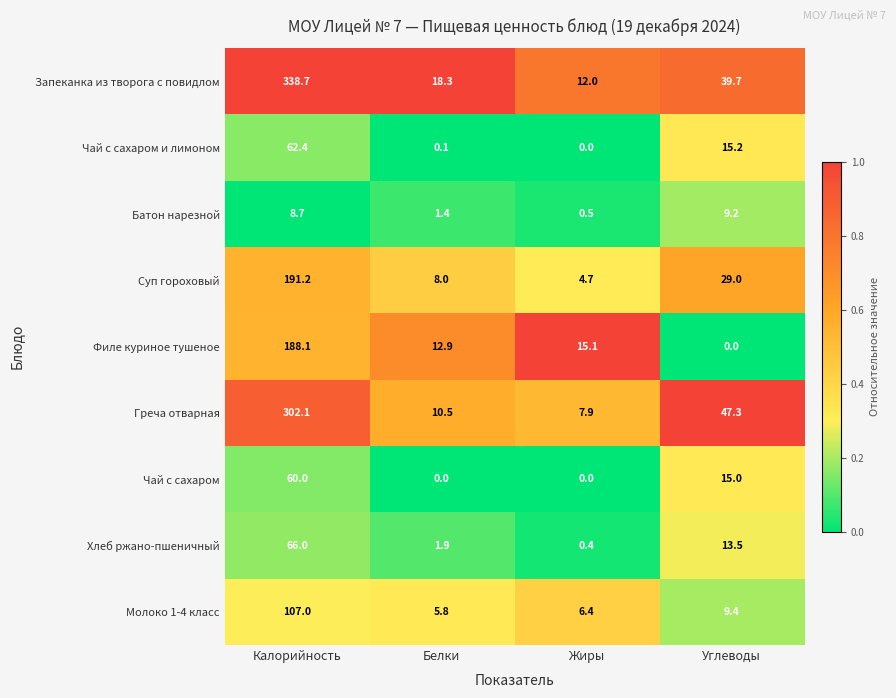

Which series changed the most between Белки and Углеводы?

Греча отварная